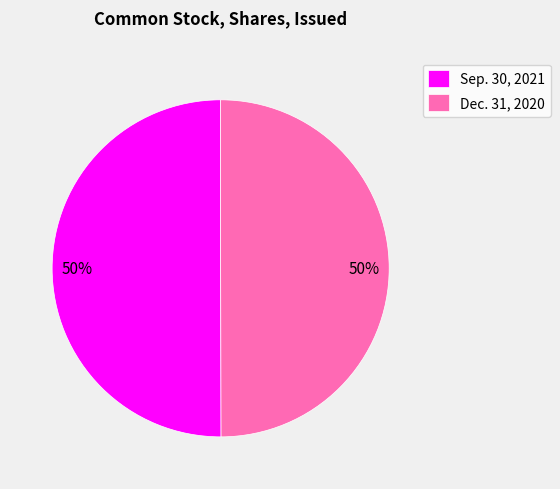

Combined, do Dec. 31, 2020 and Sep. 30, 2021 account for over 50%?

Yes